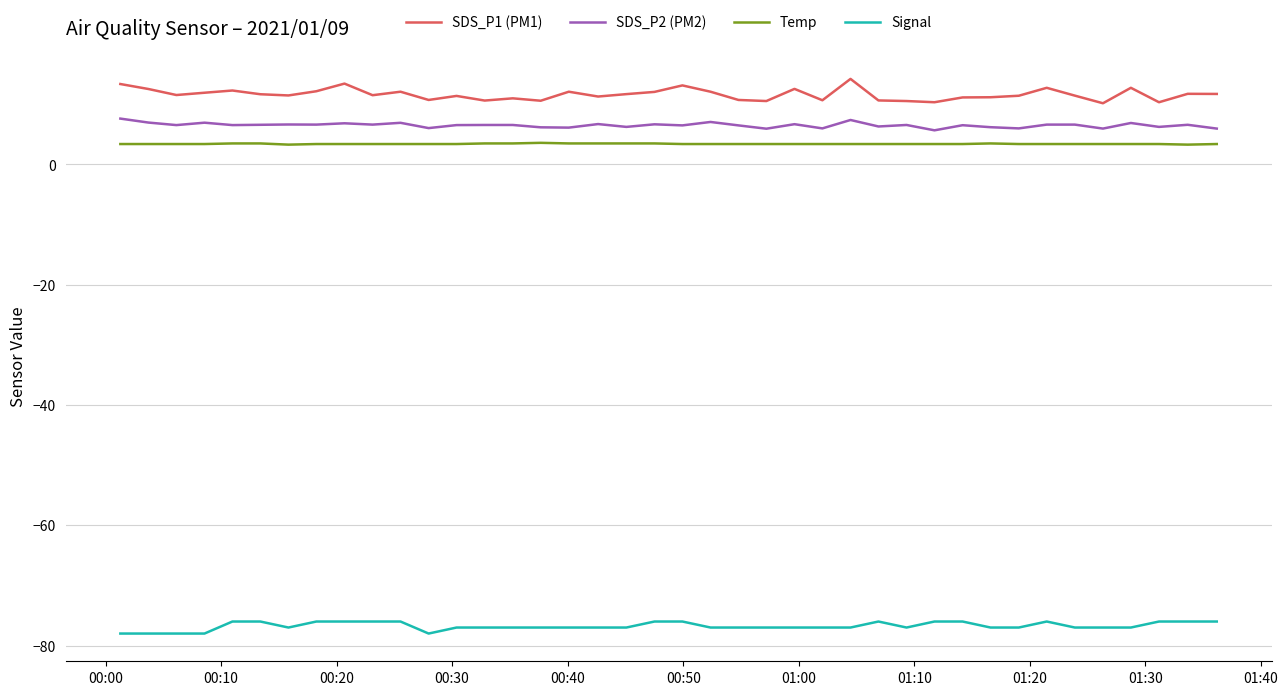

Which series has the largest total across all categories?

SDS_P1 (PM1)